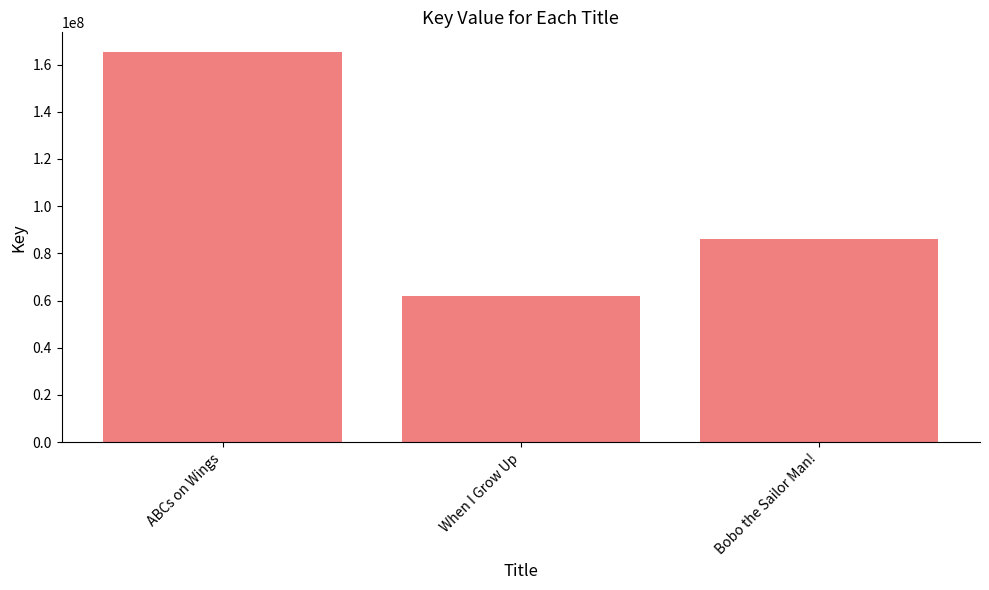

What is the sum of the values at ABCs on Wings and Bobo the Sailor Man!?

251332787